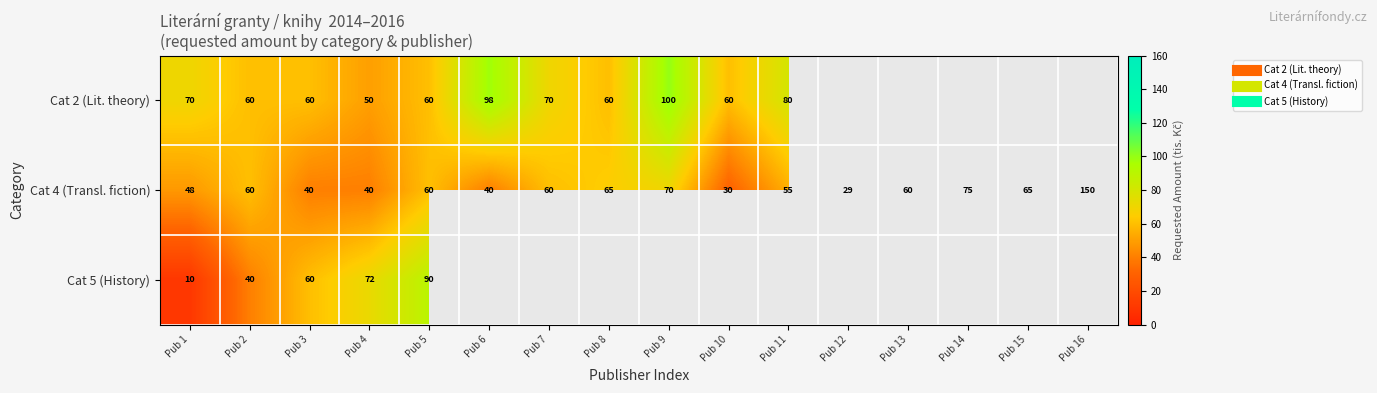

What is the sum of the Cat 2 (Lit. theory) values at Pub 9 and Pub 8?

160.0